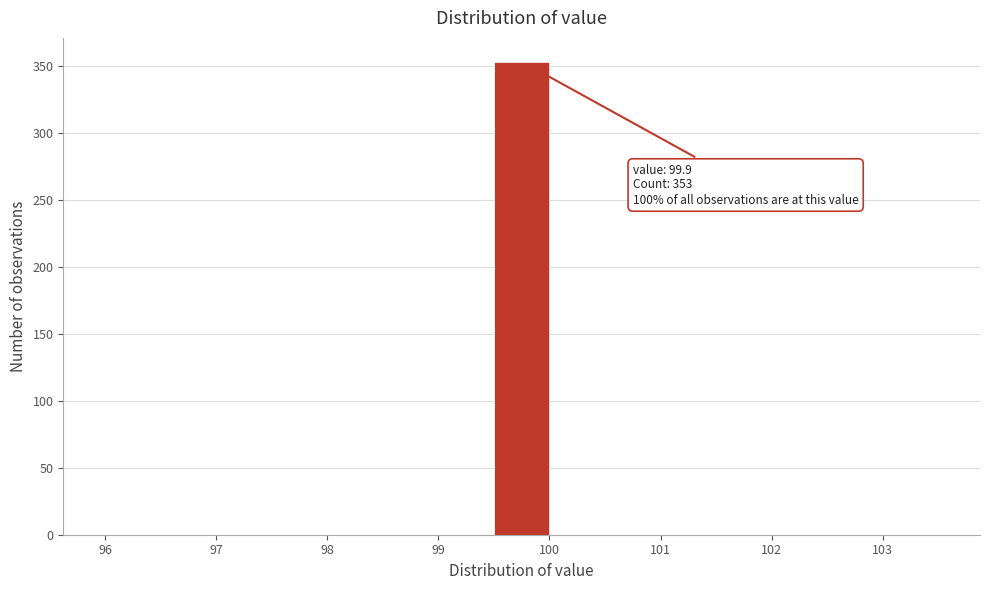

Over which range of the x-axis is the bar tallest?

99.5 to 100.0